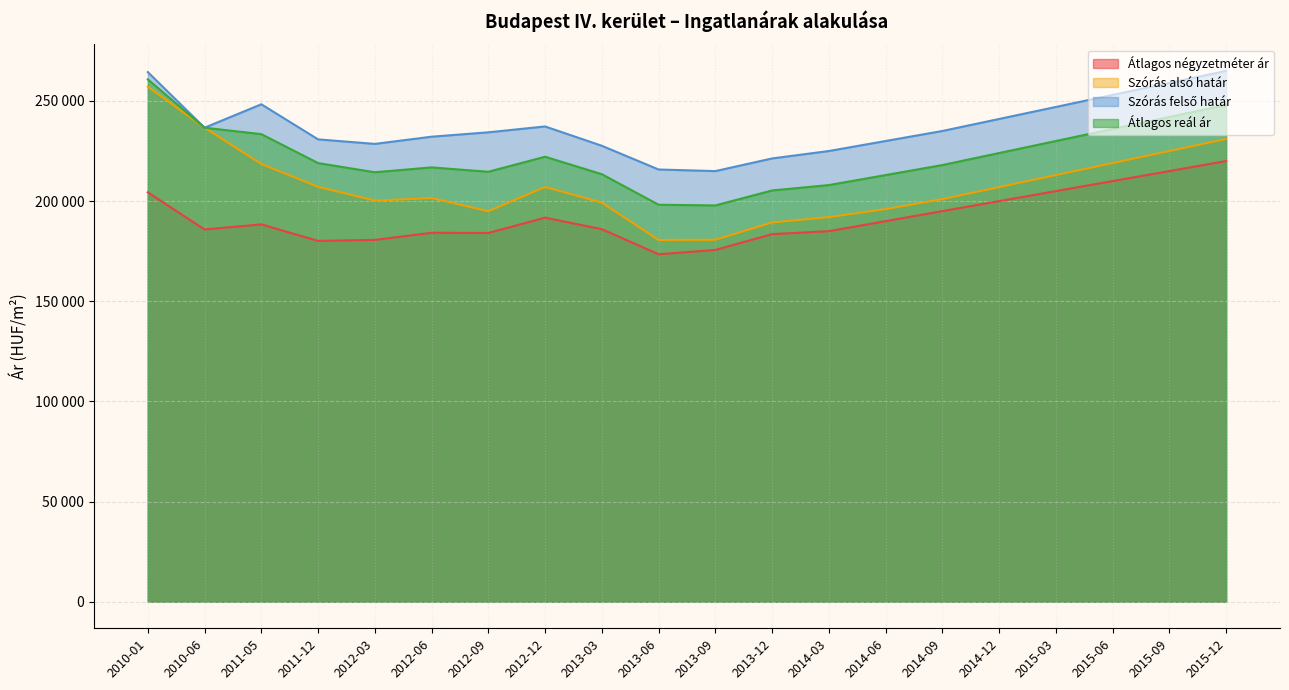

Where is the first local maximum for Szórás felső határ?

2011-05